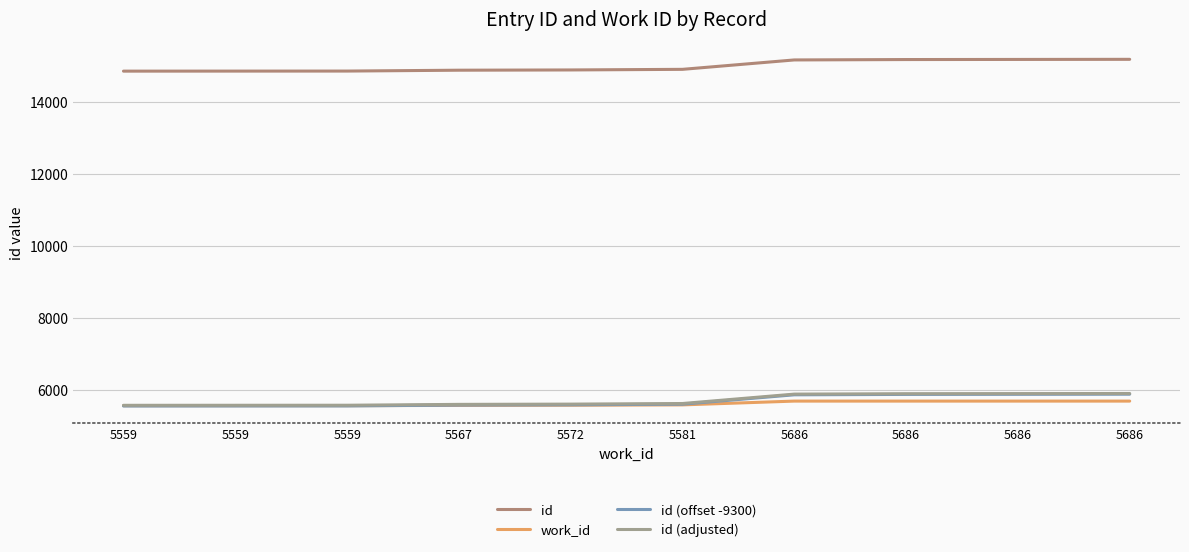

How many values in the id (adjusted) series are below 5619?

5